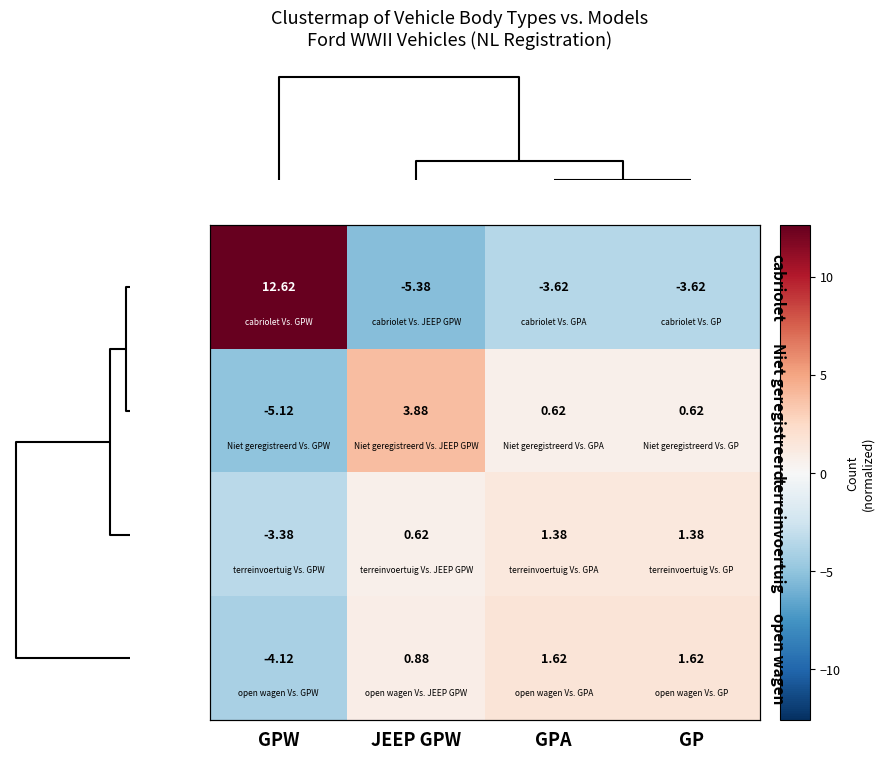

What is the difference between the maximum and minimum values in the Niet geregistreerd series?

9.0